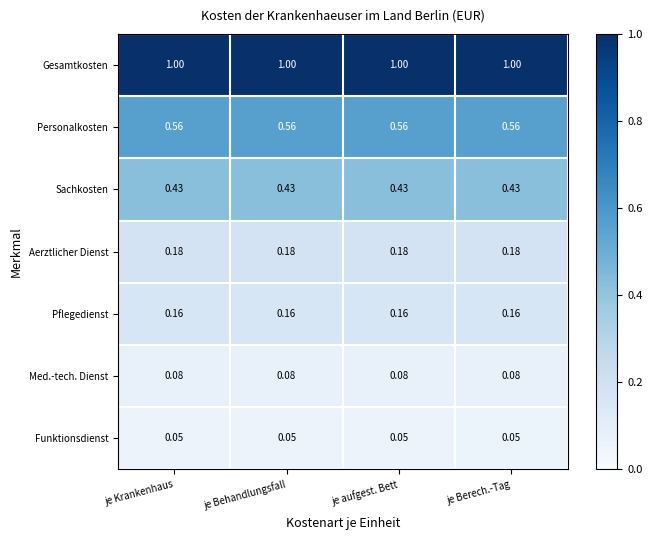

Count the number of categories in the chart.

4